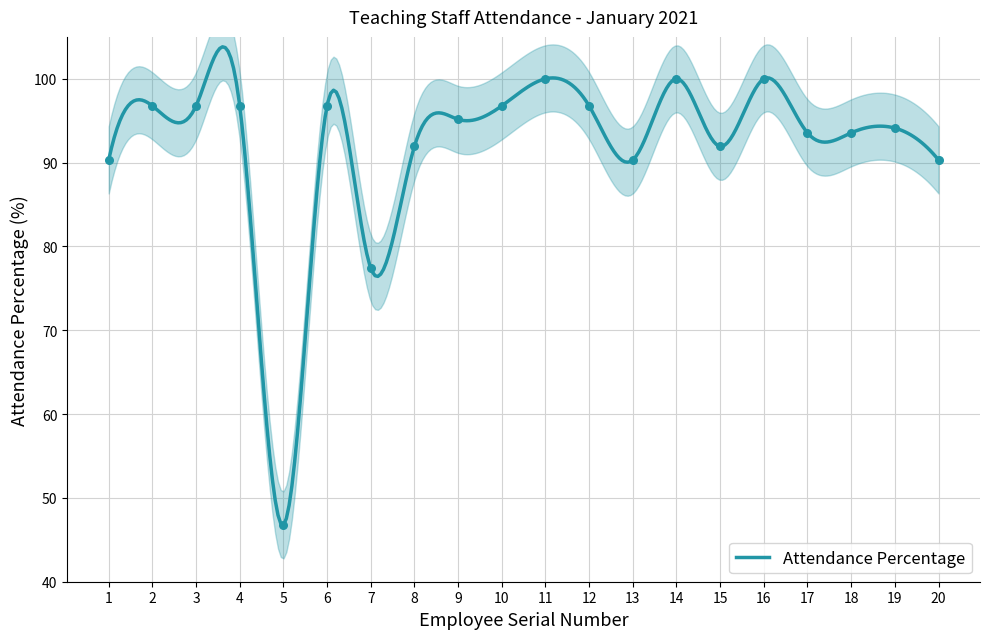

What is the change in value from 6 to 16?

+3.2